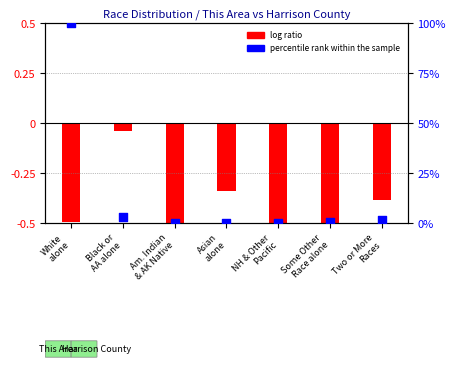

At which category is the sum across all series the highest?

White
alone